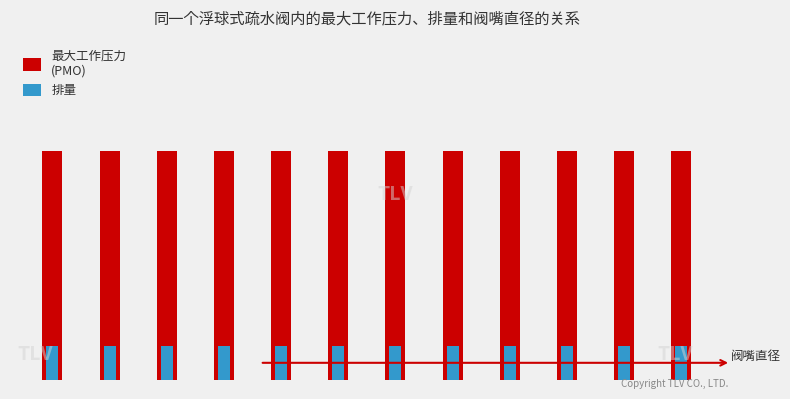

Read the 最大工作压力
(PMO) value at 3.

1.0